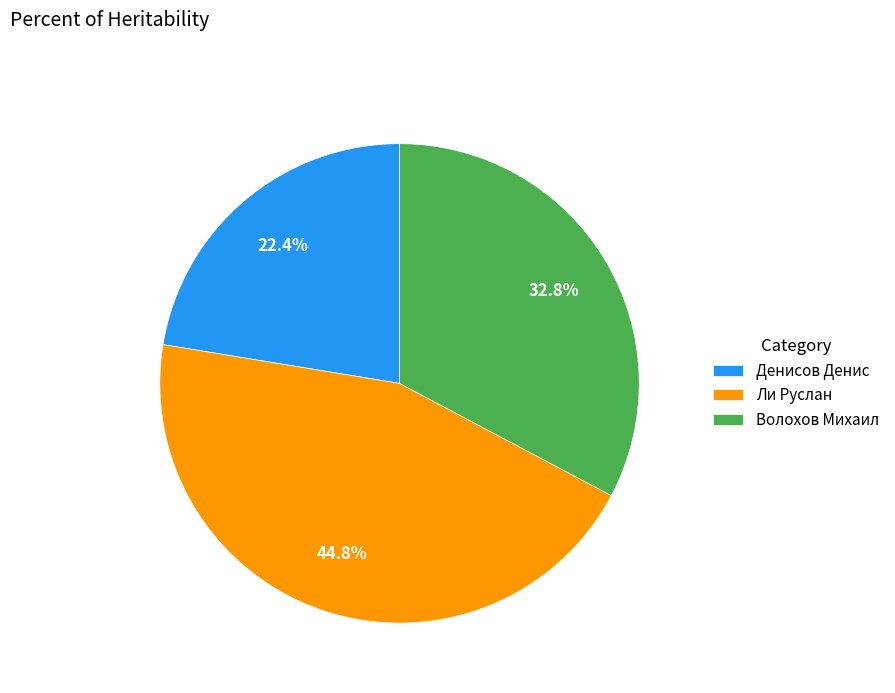

To the nearest percent, what is the combined percentage of Ли Руслан and Денисов Денис?

67%